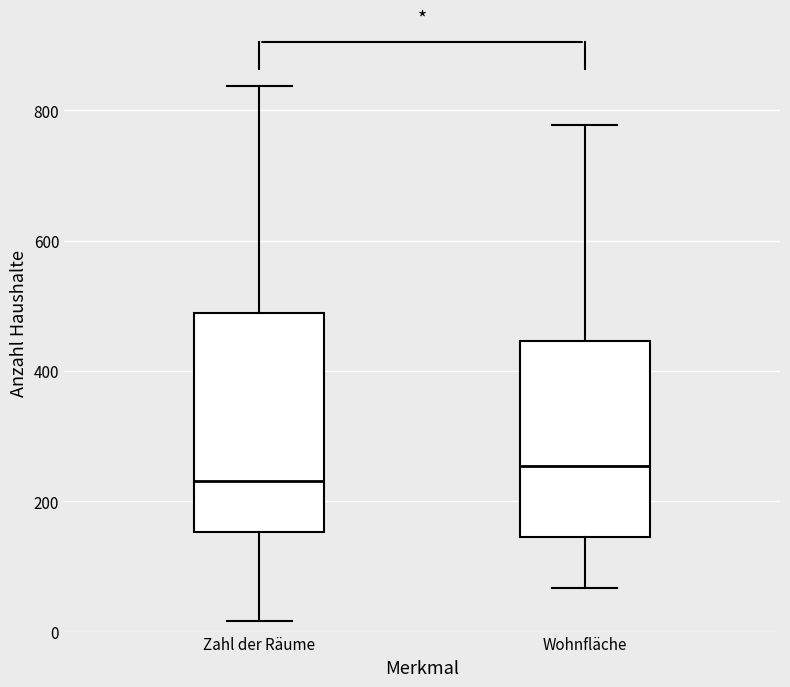

Reading left to right, read every box against the y-axis: the position of its median line, the range the box covers, and the ends of its whiskers. The values are not printed on the chart, so give them approximately, as read against the axis.

Zahl der Räume: median 240, box 160 to 480, whiskers 20 to 840
Wohnfläche: median 260, box 140 to 440, whiskers 60 to 780